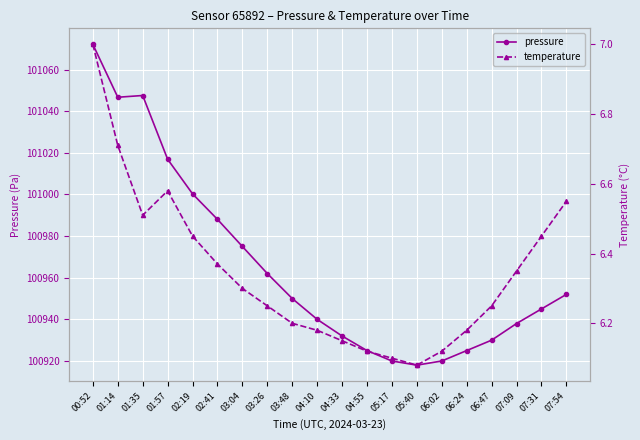

True or false: pressure and temperature intersect in this chart.

False